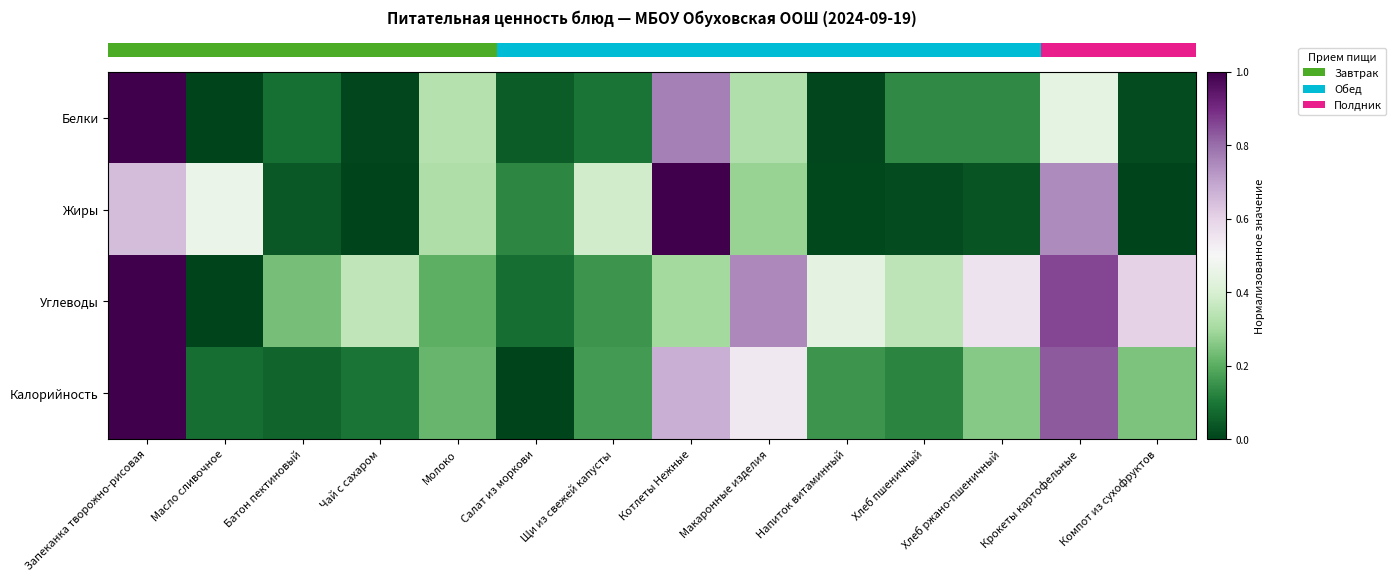

How many series are shown in this chart?

4